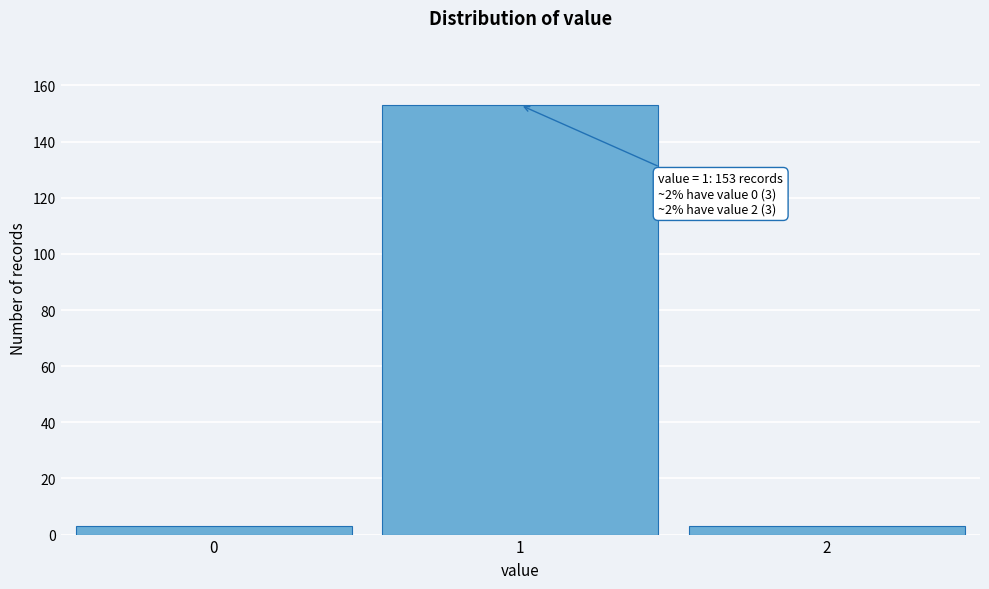

Reading left to right, list all the values displayed in this chart.

0=3	1=153	2=3